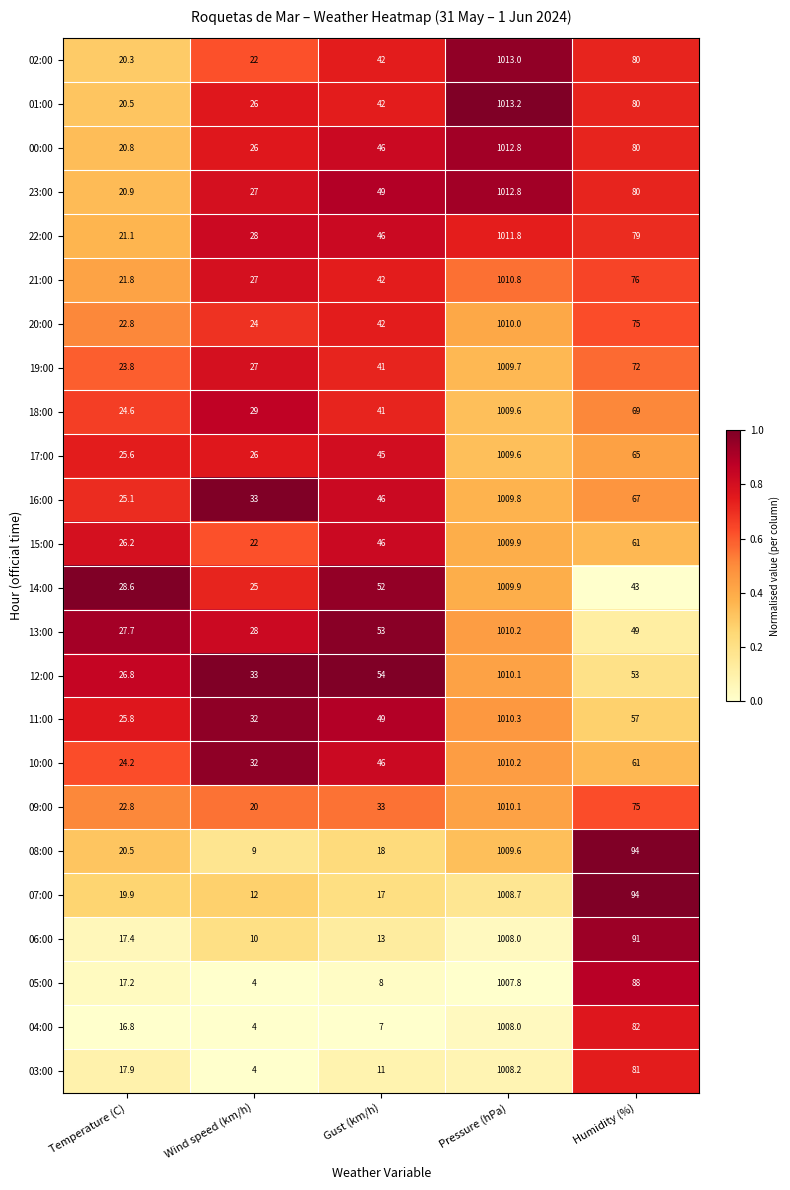

At which category is the sum across all series the highest?

Pressure (hPa)